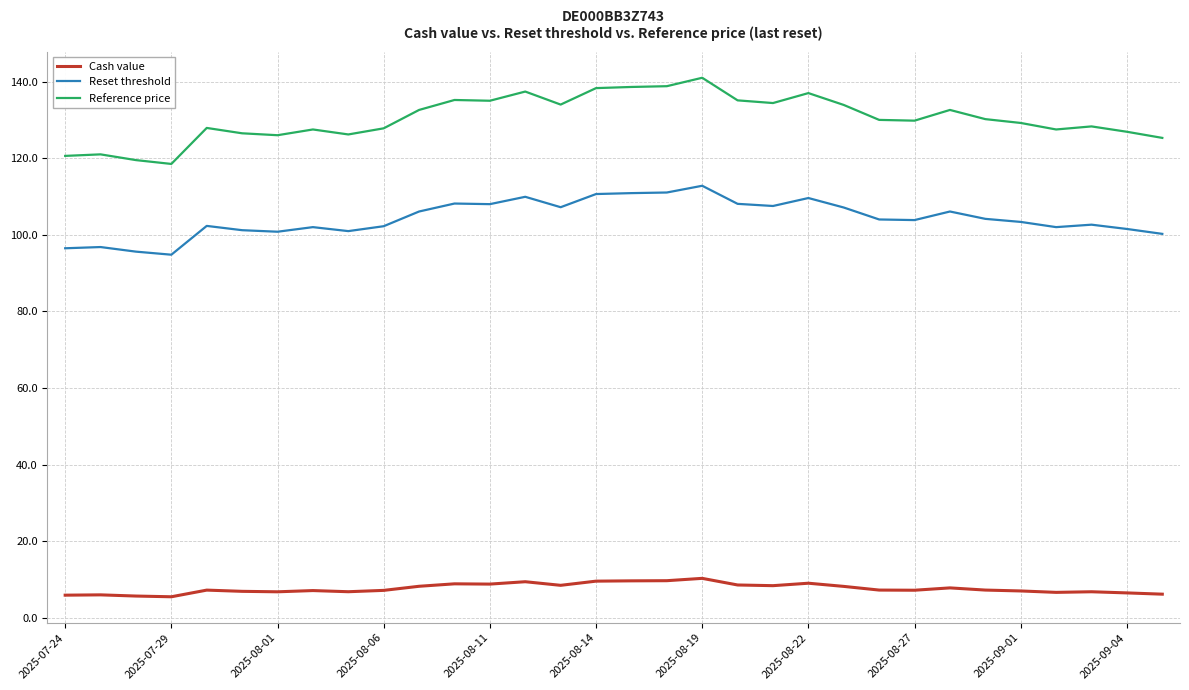

Which series has the largest total across all categories?

Reference price